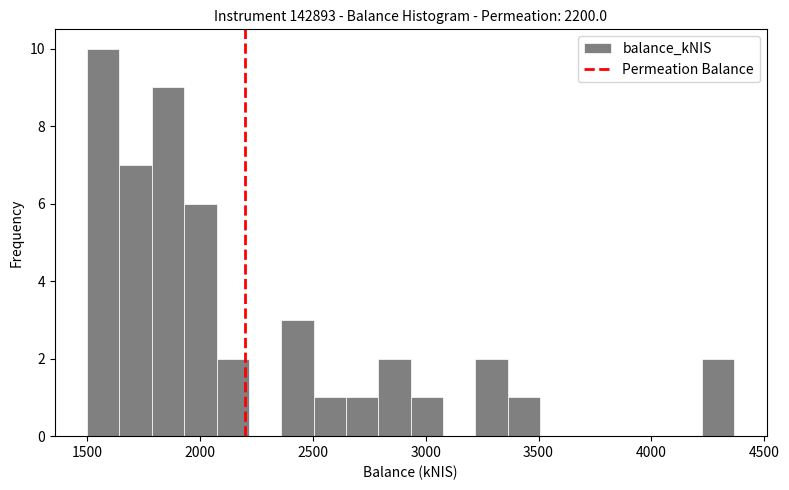

Around what value on the x-axis is the tallest bar? Give the approximate position of its centre, as read against the axis.

1550